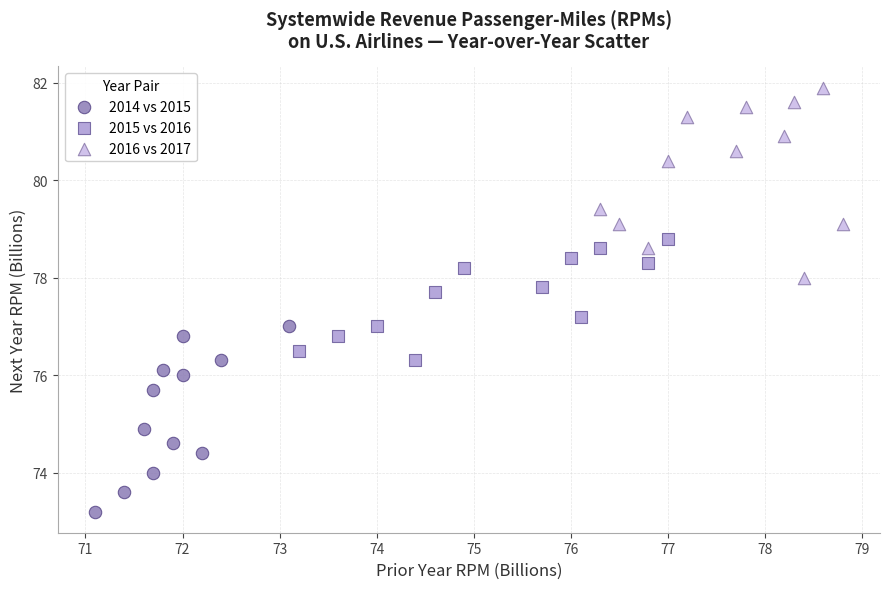

Which series reaches the maximum Y coordinate?

2016 vs 2017